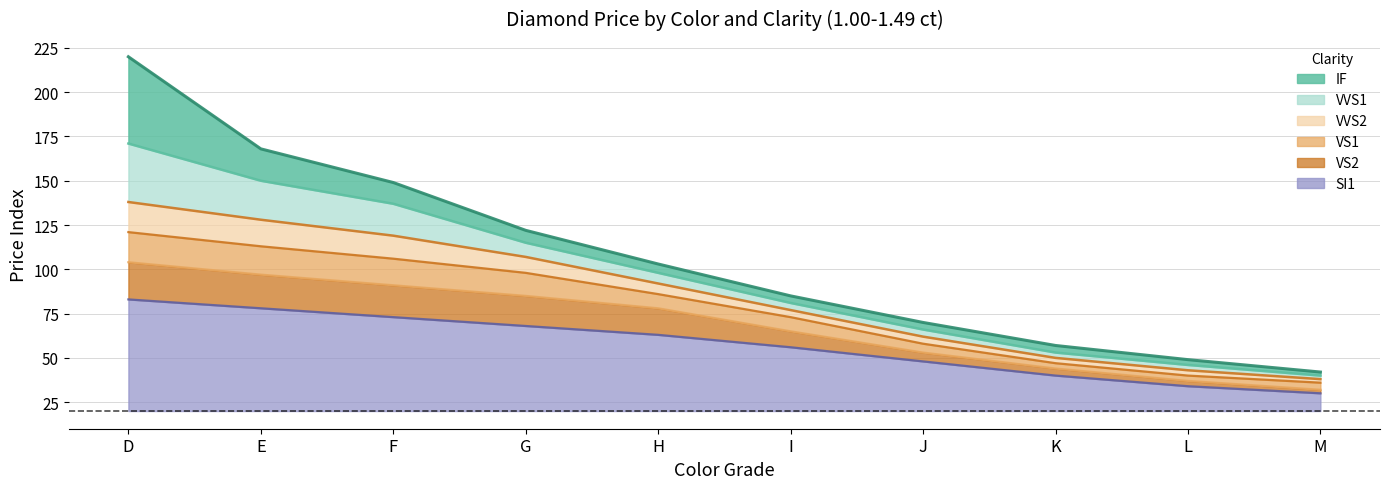

Is the value of VS2 at F greater than the value of VS1 at E?

No